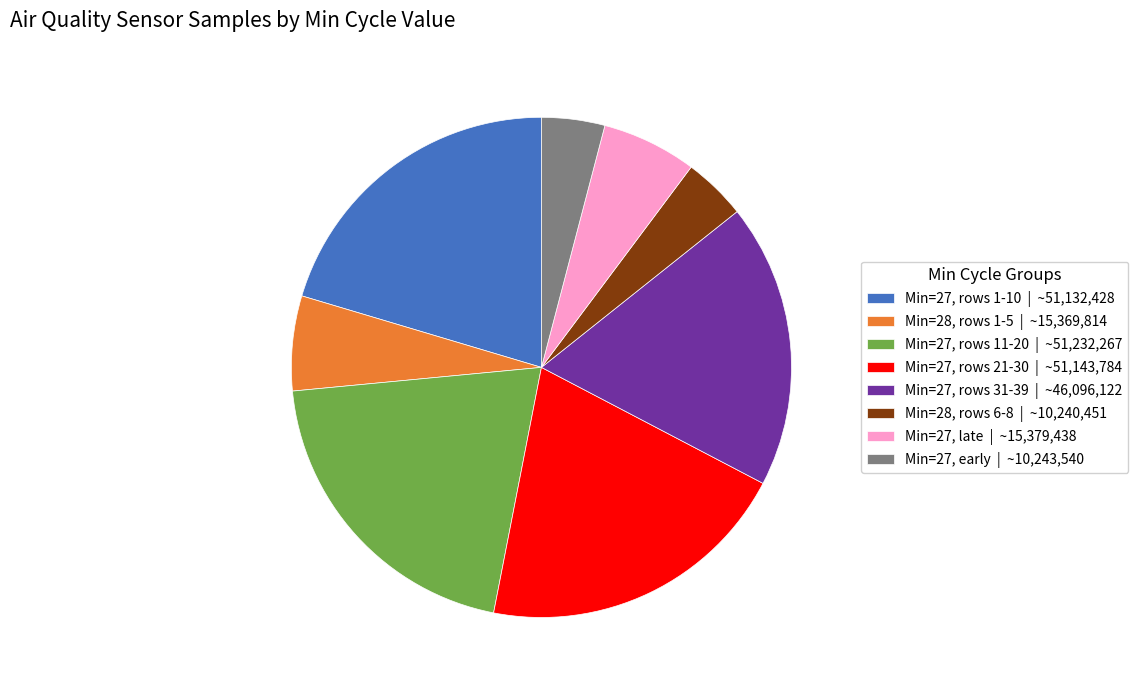

True or false: Min=27, rows 1-10 | ~51,132,428 accounts for 29% of the total.

False